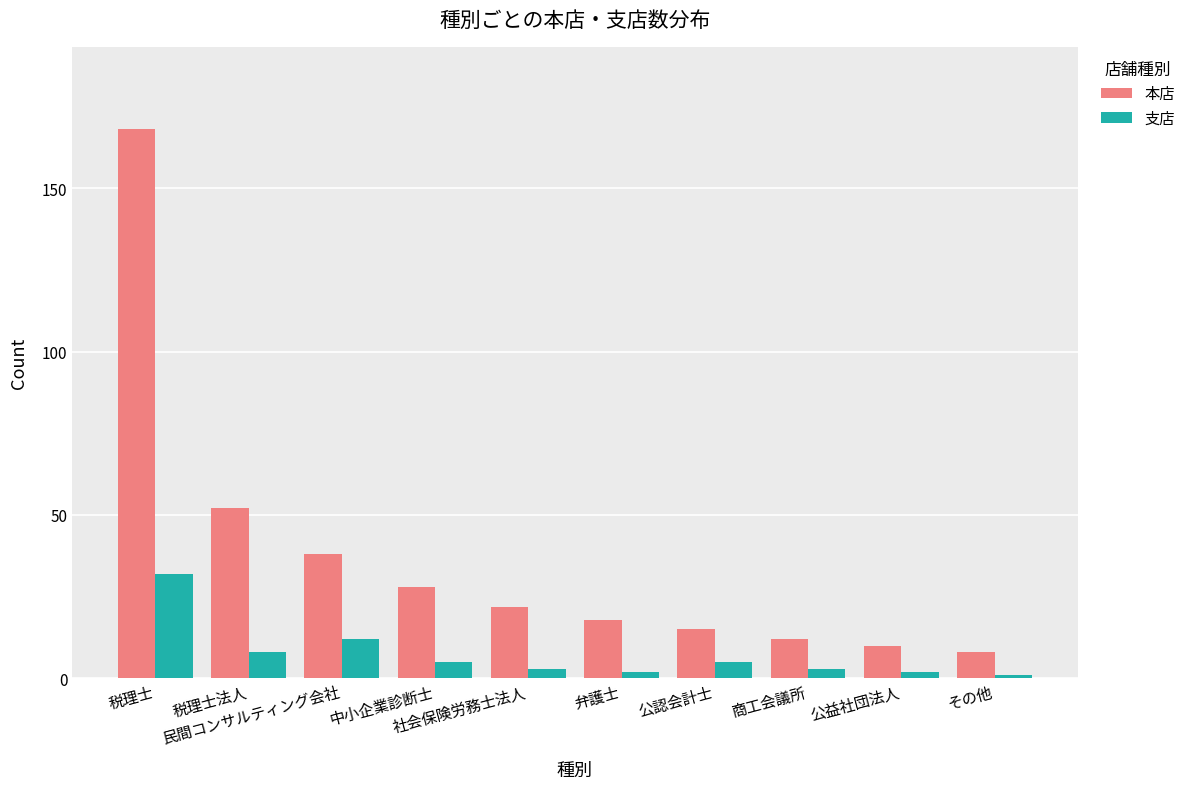

Which series has the widest spread of values?

本店